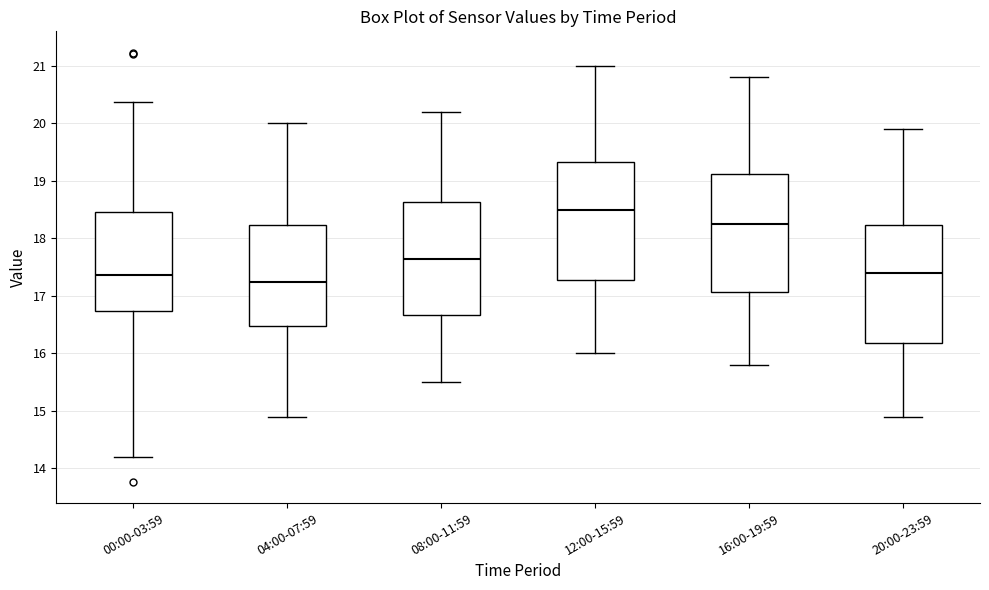

Reading left to right, transcribe this box plot: for each box, give where its median line is, the range the box spans, and where its two whiskers end, as read against the y-axis. The values are not printed on the chart, so give them approximately, as read against the axis.

00:00-03:59: median 17.4, box 16.7 to 18.5, whiskers 14.2 to 20.4
04:00-07:59: median 17.3, box 16.5 to 18.2, whiskers 14.9 to 20.0
08:00-11:59: median 17.7, box 16.7 to 18.6, whiskers 15.5 to 20.2
12:00-15:59: median 18.5, box 17.3 to 19.3, whiskers 16.0 to 21.0
16:00-19:59: median 18.3, box 17.1 to 19.1, whiskers 15.8 to 20.8
20:00-23:59: median 17.4, box 16.2 to 18.2, whiskers 14.9 to 19.9